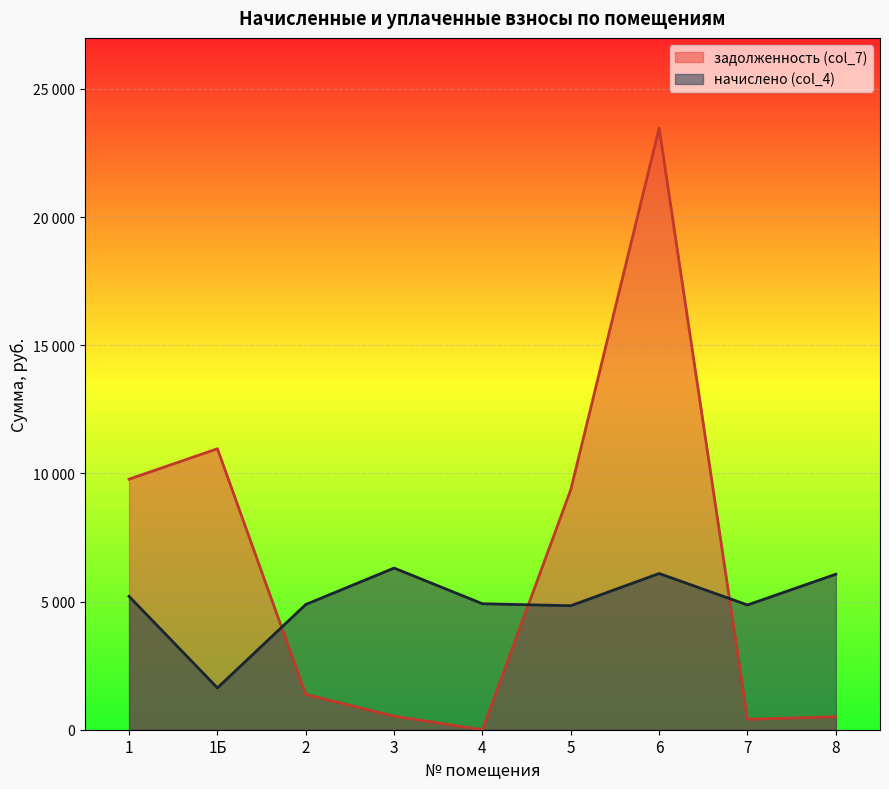

At how many categories does at least one series exceed 17123?

1